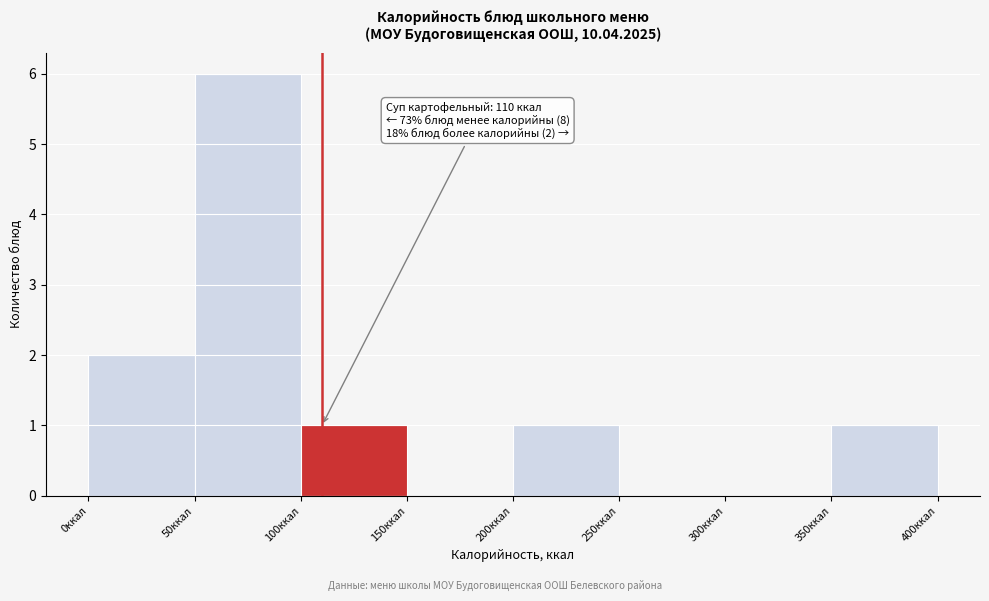

Which range on the x-axis has the tallest bar?

50 to 100